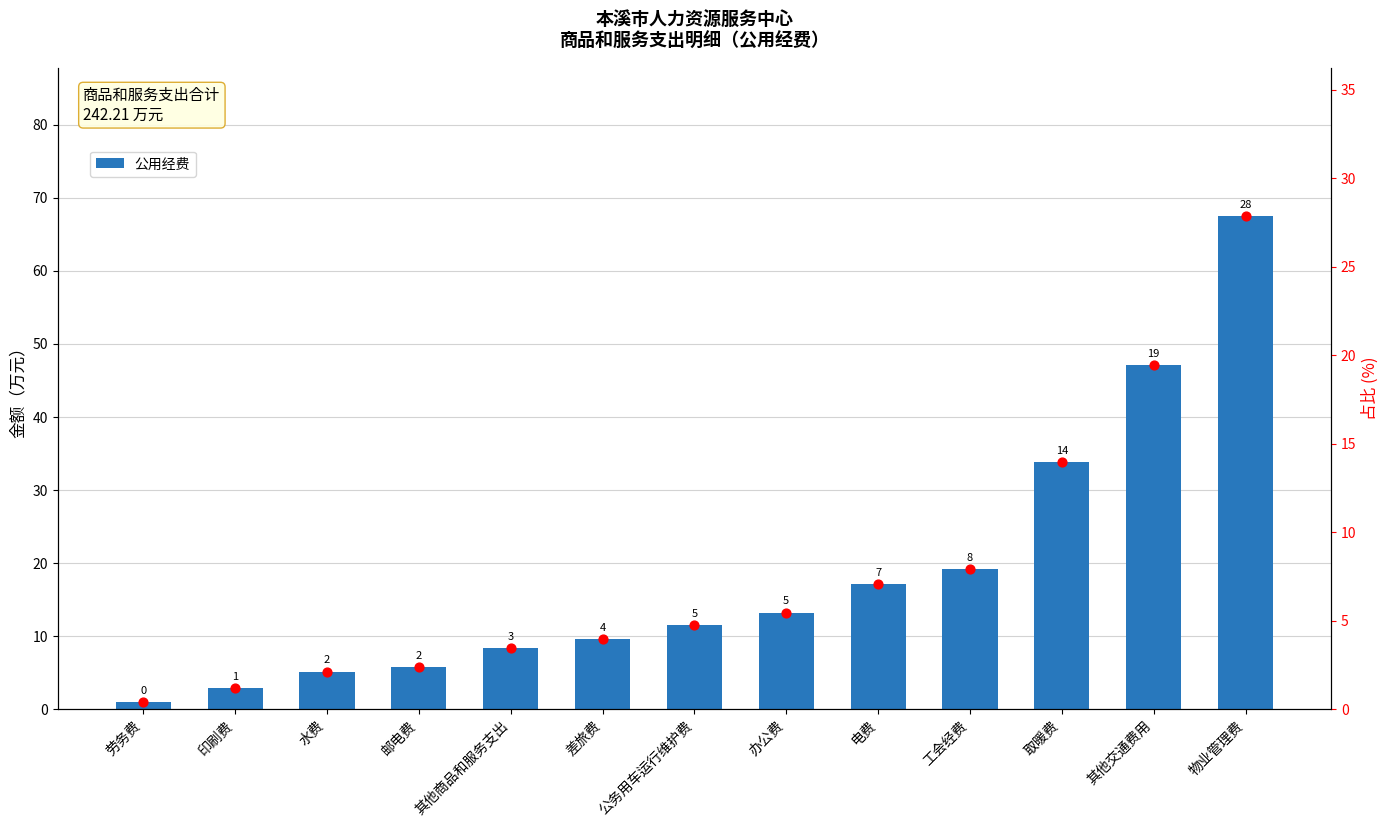

Is the value of 占比(%) at 物业管理费 greater than the value of 公用经费 at 其他交通费用?

No